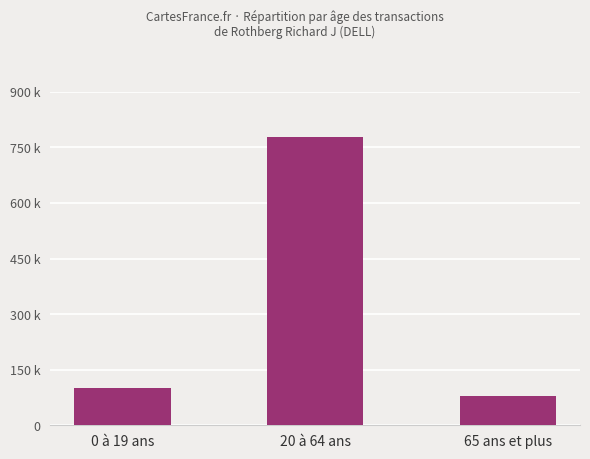

What position from the right is 20 à 64 ans?

2